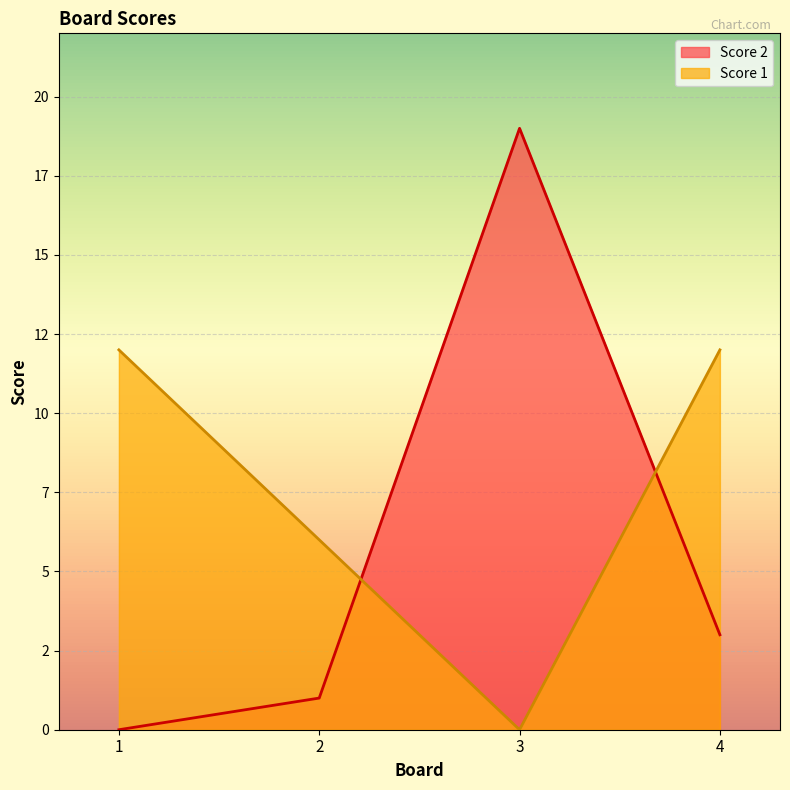

Where do Score 2 and Score 1 first cross each other?

2 and 3